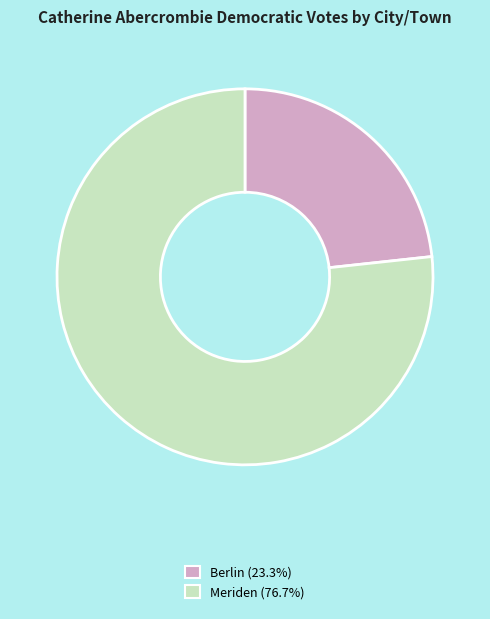

True or false: Meriden accounts for 84% of the total.

False